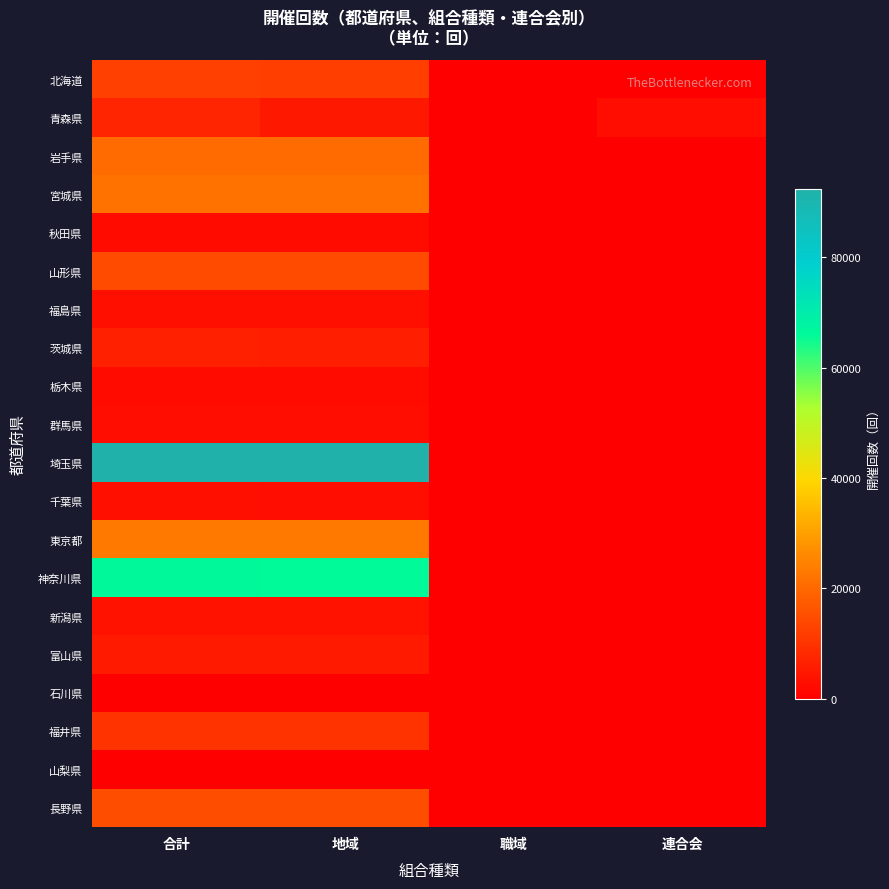

Which series has the widest spread of values?

埼玉県